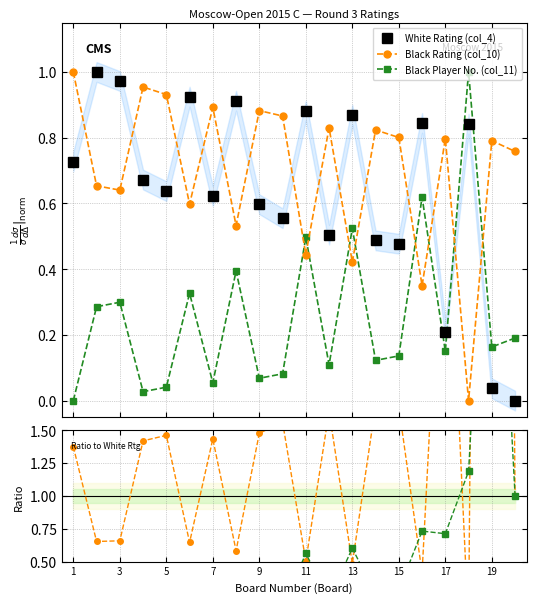

True or false: White Rating (col_4) and Black Rating (col_10) cross at least once.

True